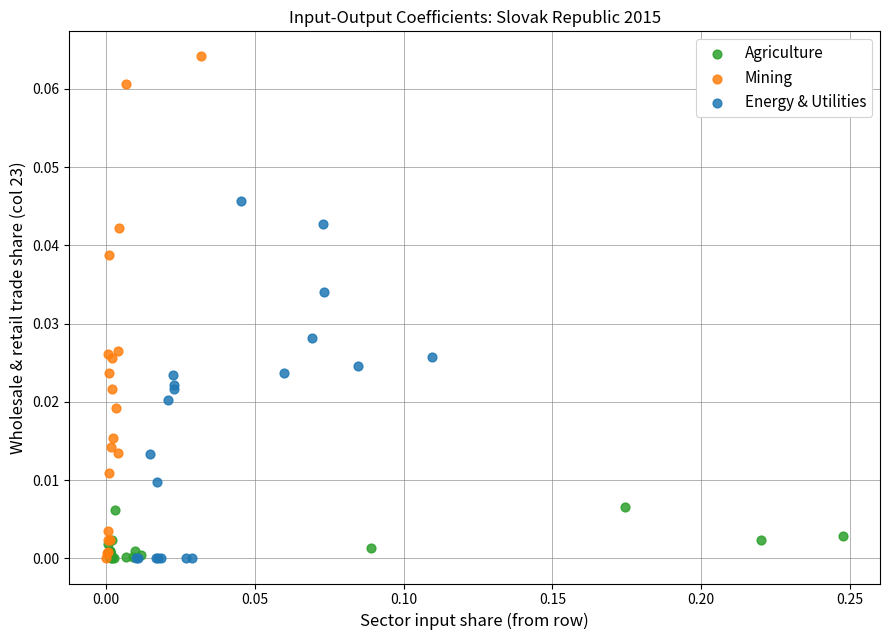

Which series has the widest spread of Y values?

Mining